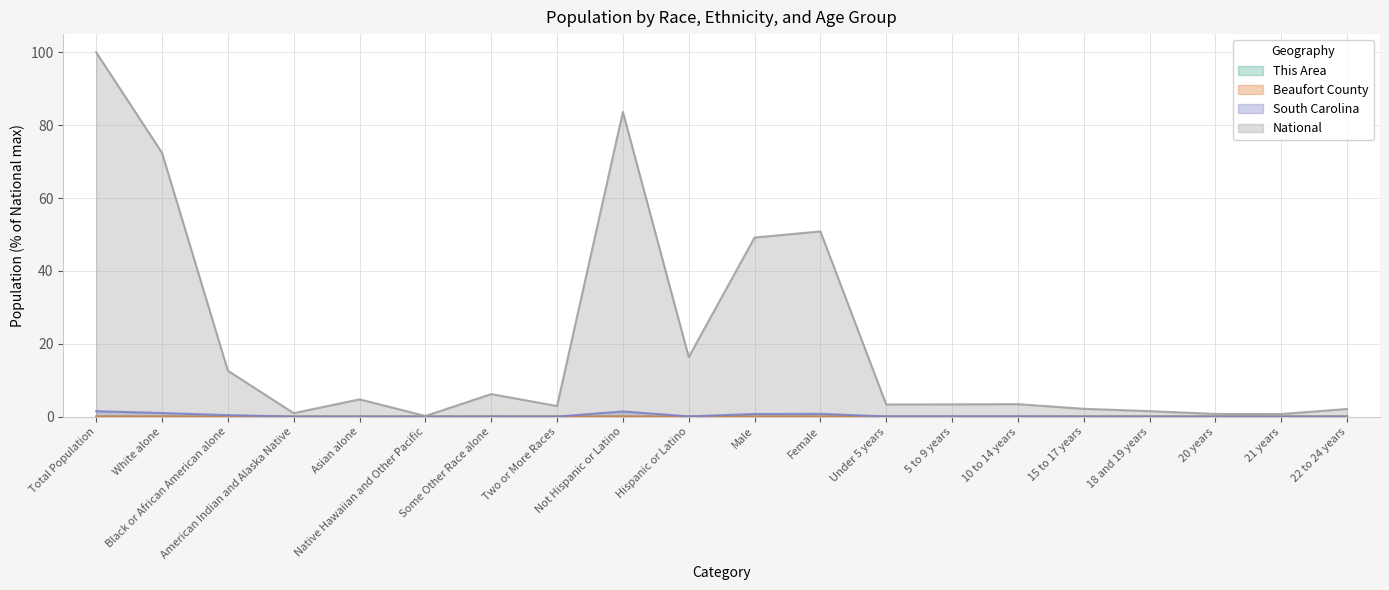

The South Carolina series shows 0.4 at Black or African American alone. True or false?

True